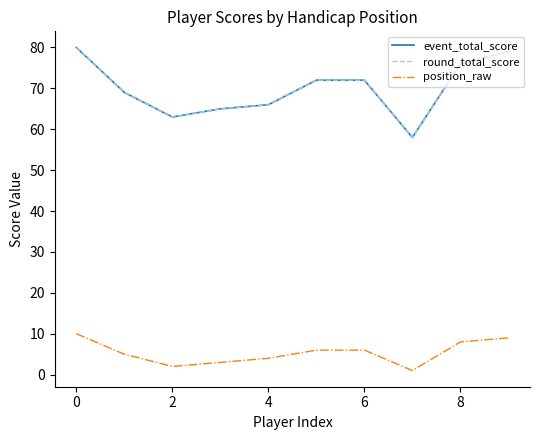

Does the chart display data point markers on the line(s)?

No